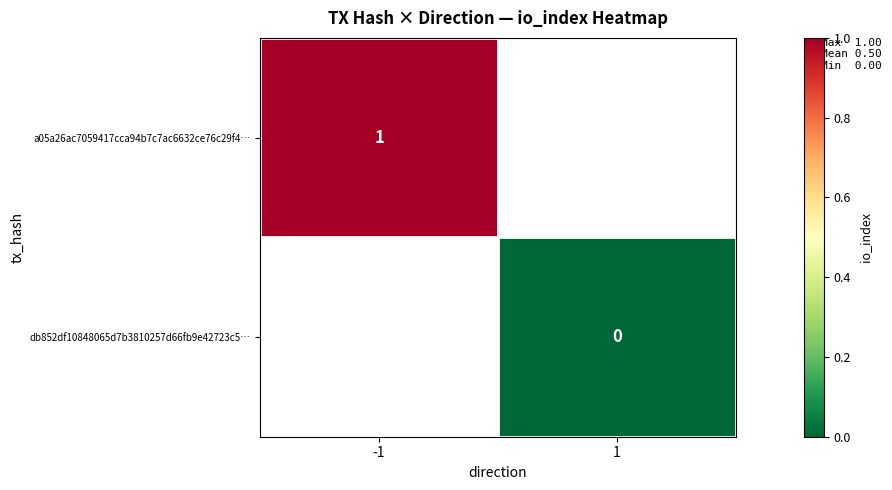

Which category has the highest value in the a05a26ac7059417cca94b7c7ac6632ce76c29f4… series?

-1